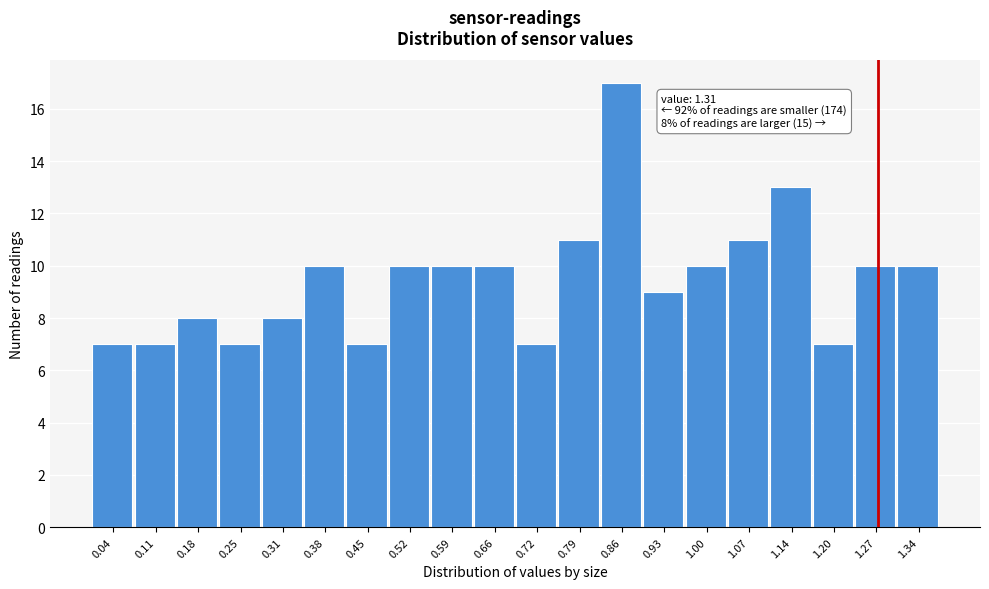

Reading left to right, extract all data points from this chart.

0.04=7	0.11=7	0.18=8	0.25=7	0.31=8	0.38=10	0.45=7	0.52=10	0.59=10	0.66=10	0.72=7	0.79=11	0.86=17	0.93=9	1.00=10	1.07=11	1.14=13	1.20=7	1.27=10	1.34=10